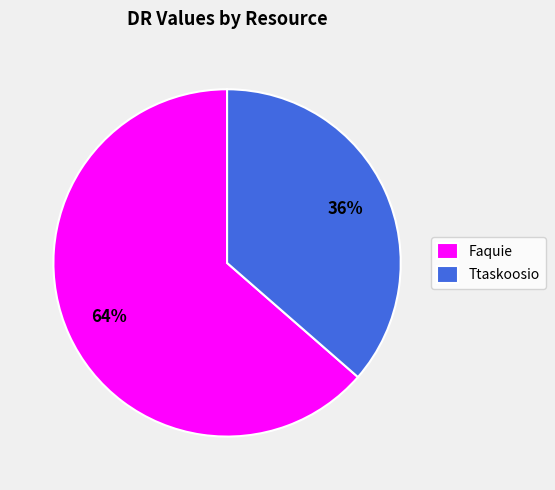

What is the majority slice?

Faquie